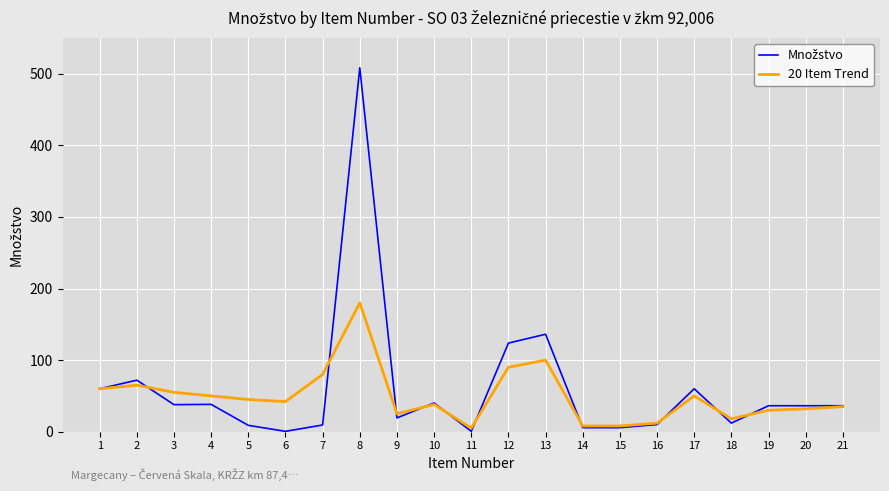

Does the chart display data point markers on the line(s)?

No